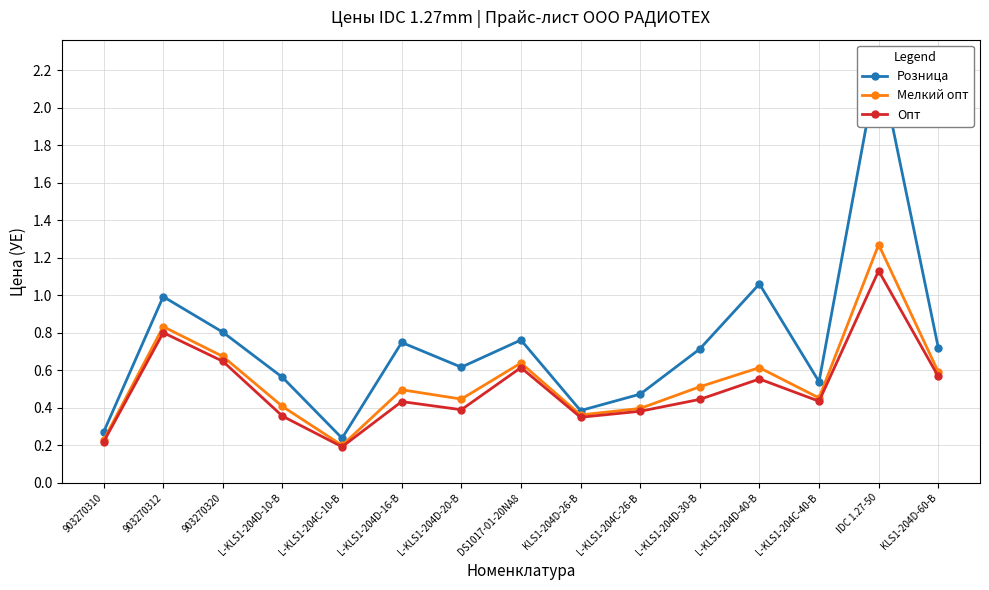

Reading left to right, transcribe all the data shown in this chart.

Розница: 0.3	1.0	0.8	0.6	0.2	0.7	0.6	0.8	0.4	0.5	0.7	1.1	0.5	2.3	0.7
Мелкий опт: 0.2	0.8	0.7	0.4	0.2	0.5	0.4	0.6	0.4	0.4	0.5	0.6	0.5	1.3	0.6
Опт: 0.2	0.8	0.6	0.4	0.2	0.4	0.4	0.6	0.3	0.4	0.4	0.6	0.4	1.1	0.6